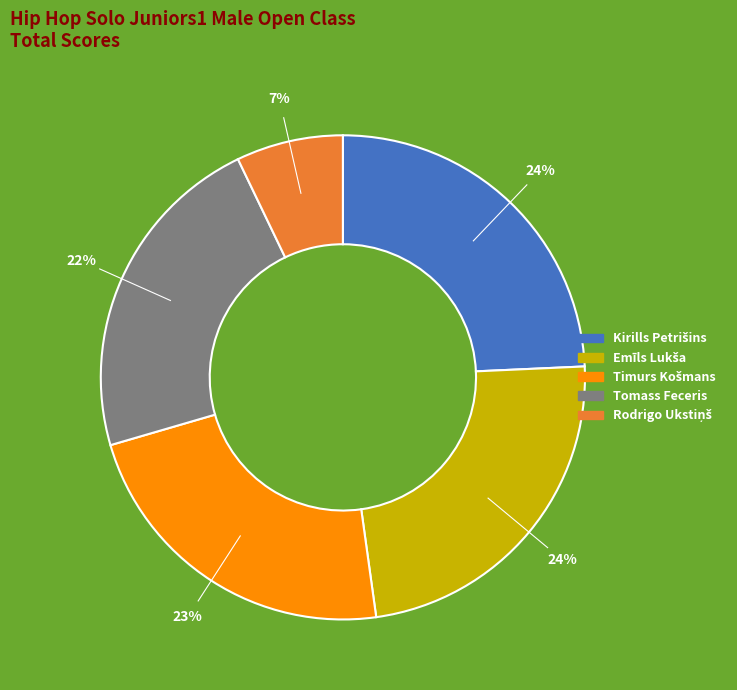

To the nearest percent, what percentage of the pie is Tomass Feceris?

22%